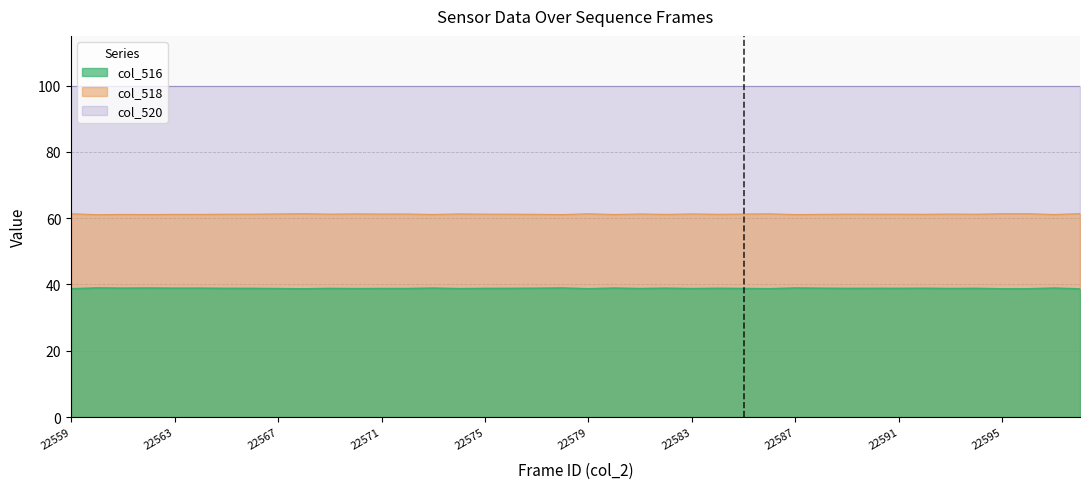

At which label does col_516 reach its peak?

22598